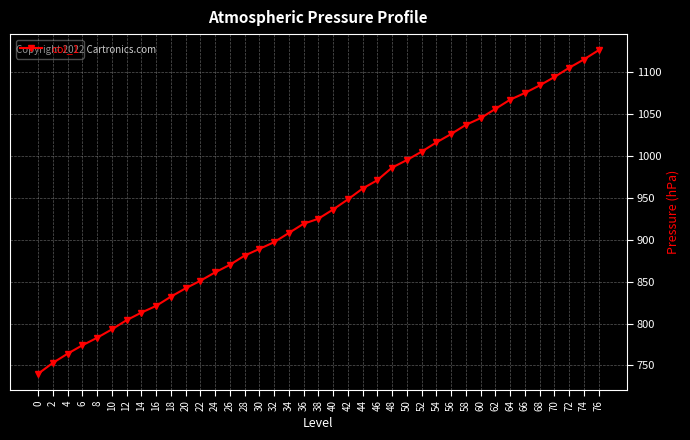

Reading left to right, extract all data points from this chart.

740	753	764	774	783	793	804	813	821	832	842	851	861	870	881	889	897	908	919	925	936	948	961	971	986	995	1005	1016	1026	1037	1045	1056	1067	1075	1084	1094	1105	1115	1126